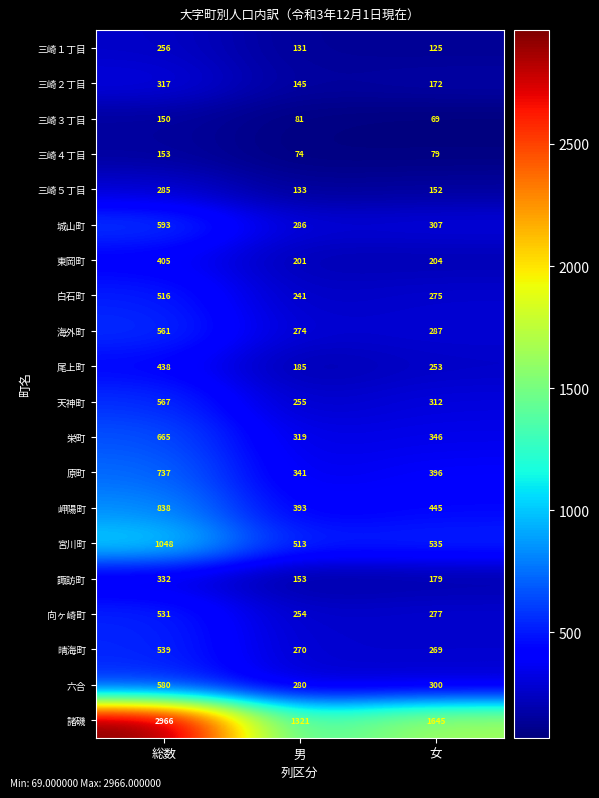

At which category is the sum across all series the highest?

総数